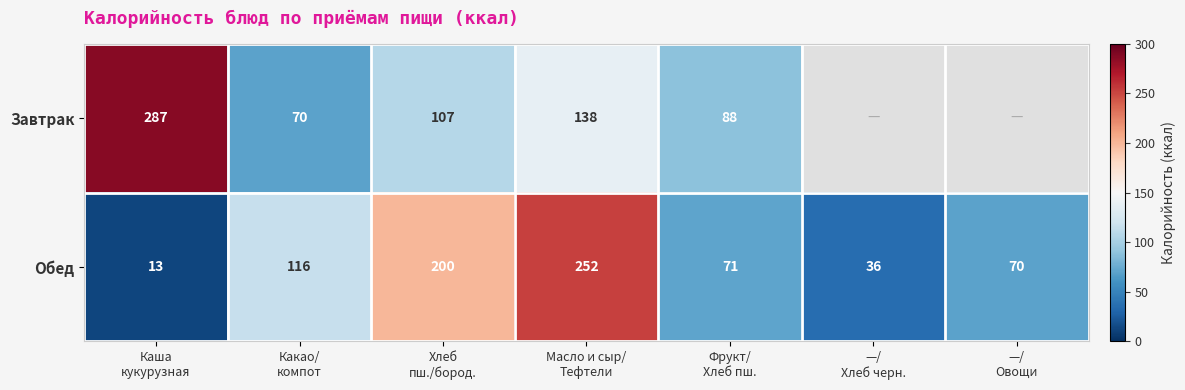

What is the sum of all Обед values?

758